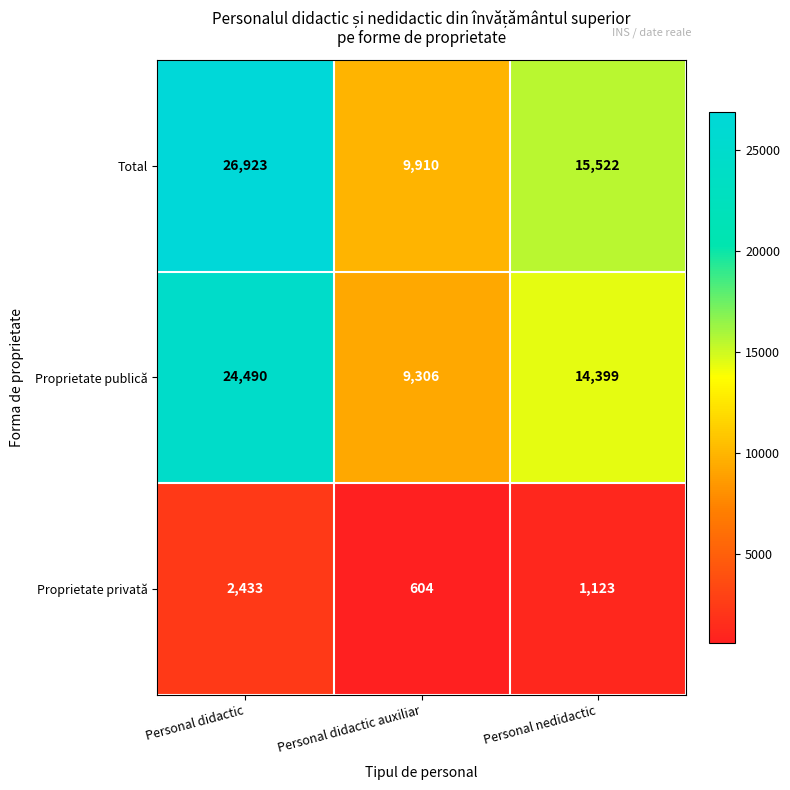

What is the total value across all series at Personal didactic?

53846